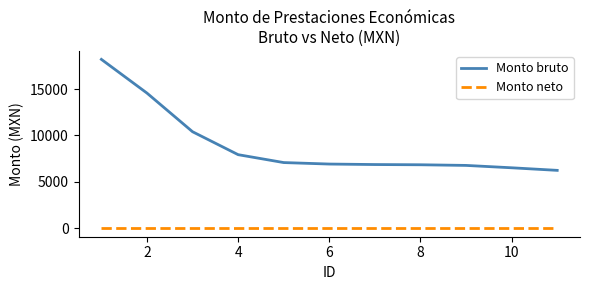

True or false: Monto neto and Monto bruto intersect in this chart.

False